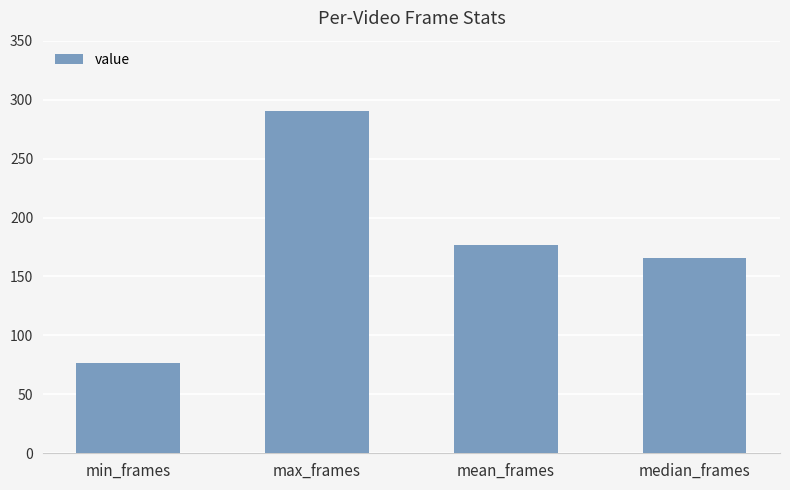

What is the difference between the second highest and minimum values?

100